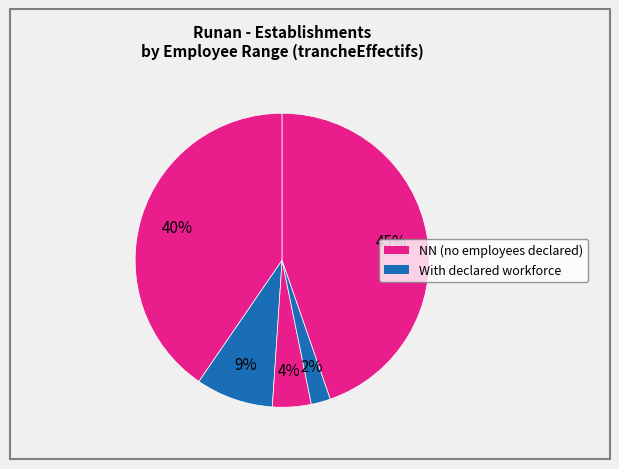

Count the number of slices in the pie.

5